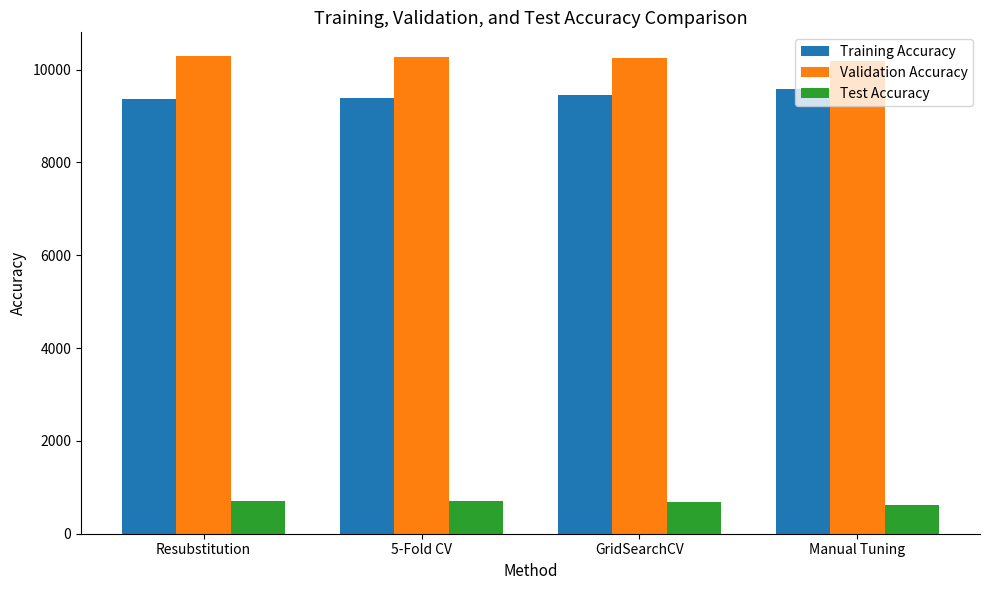

Which series has the largest total across all categories?

Validation Accuracy